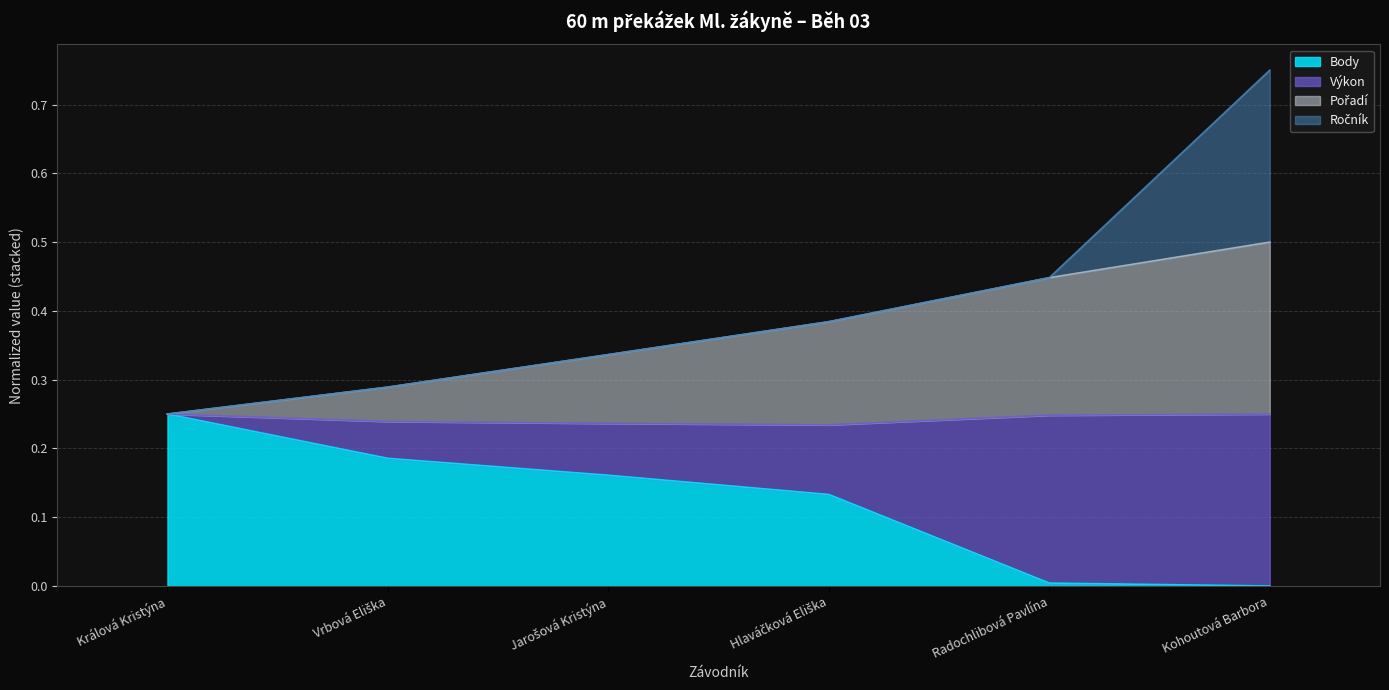

True or false: Pořadí and Výkon cross at least once.

False